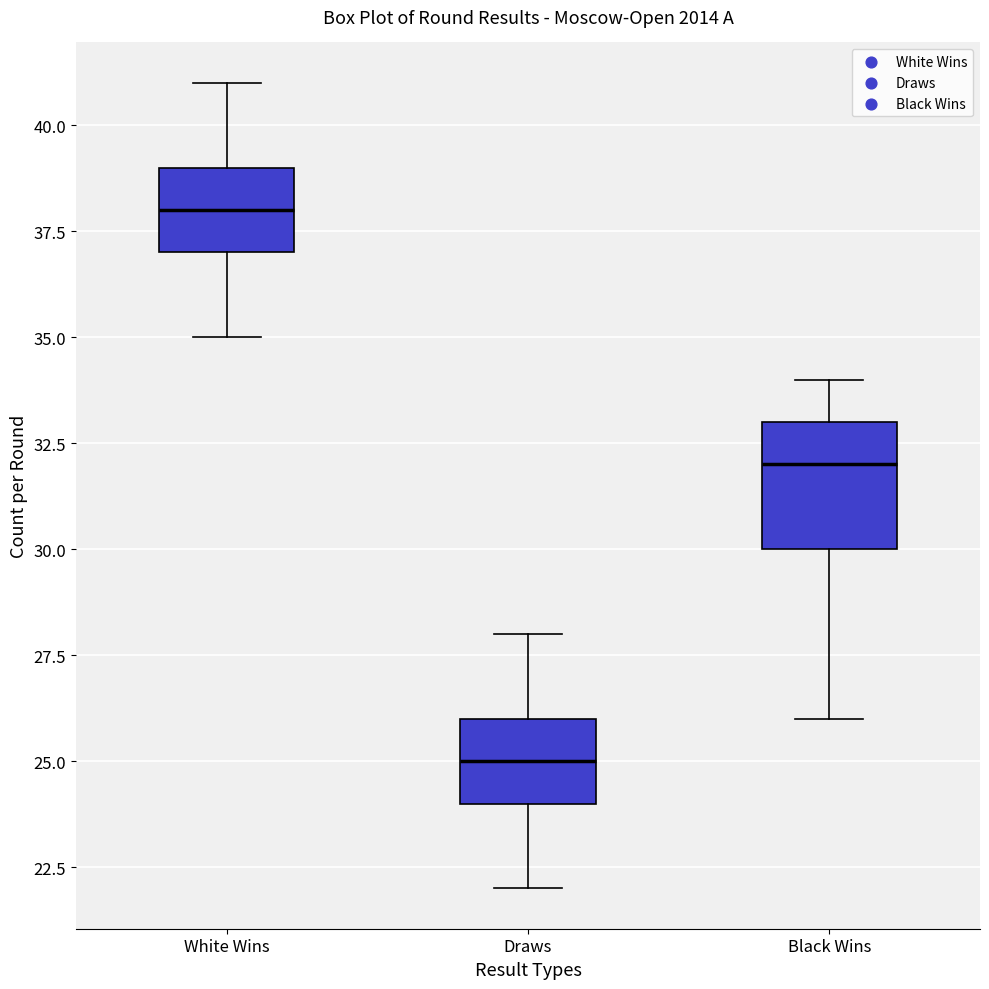

Which box's median line is the lowest?

Draws